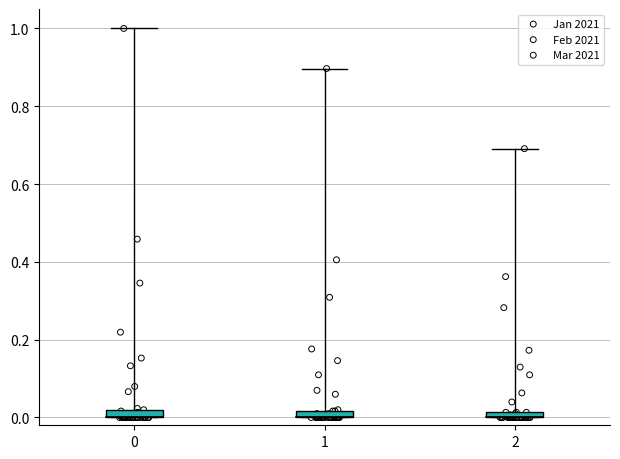

Which series reaches the maximum Y coordinate?

Jan 2021